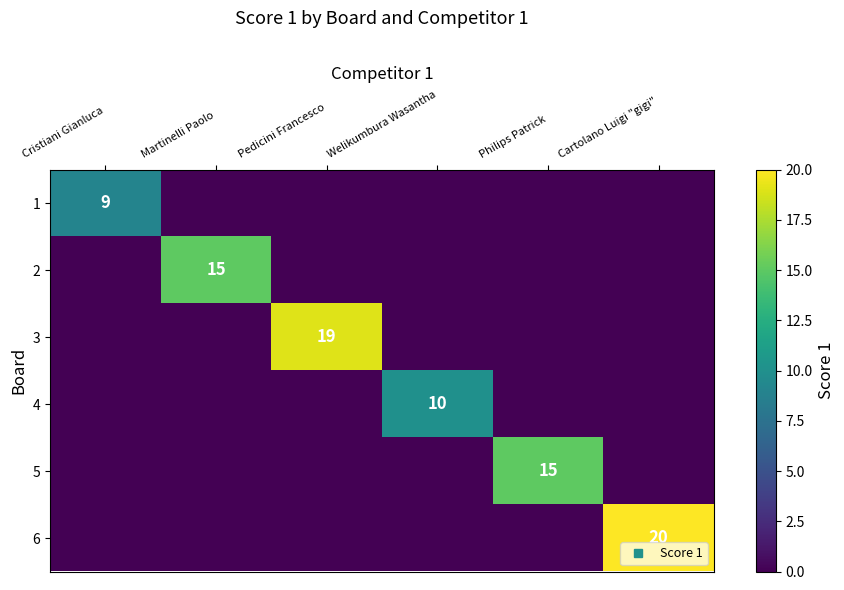

Rank the series by their maximum value, from highest to lowest.

6, 3, 2, 5, 4, 1